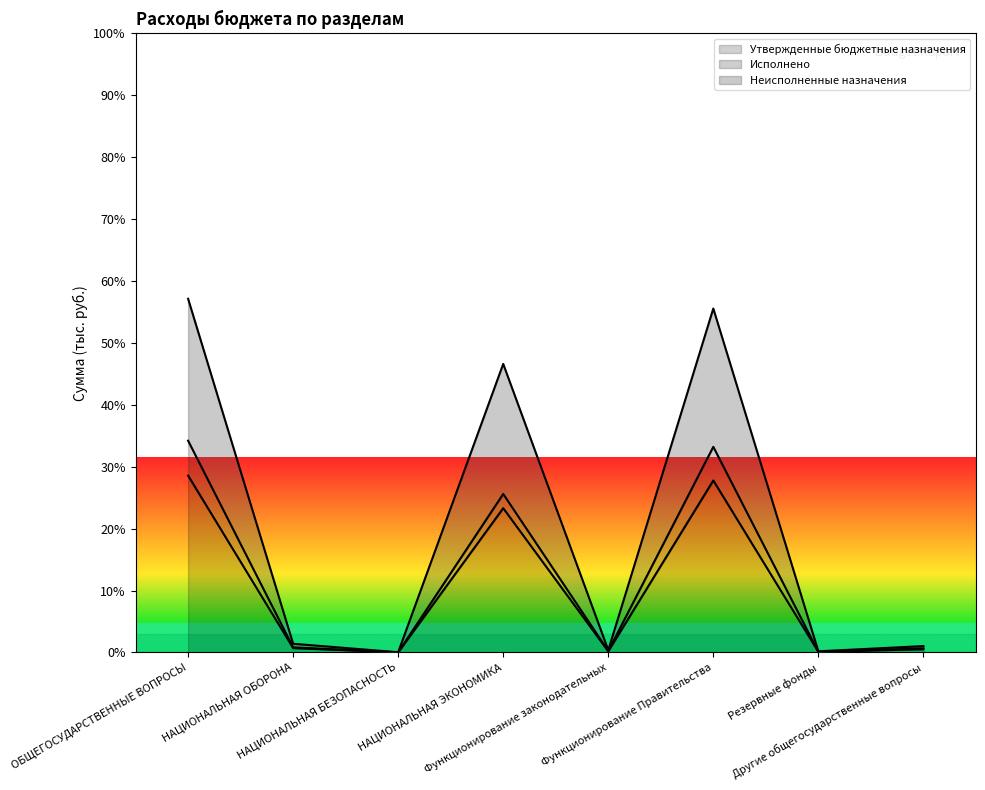

The Утвержденные бюджетные назначения series shows 27623 at Резервные фонды. True or false?

False